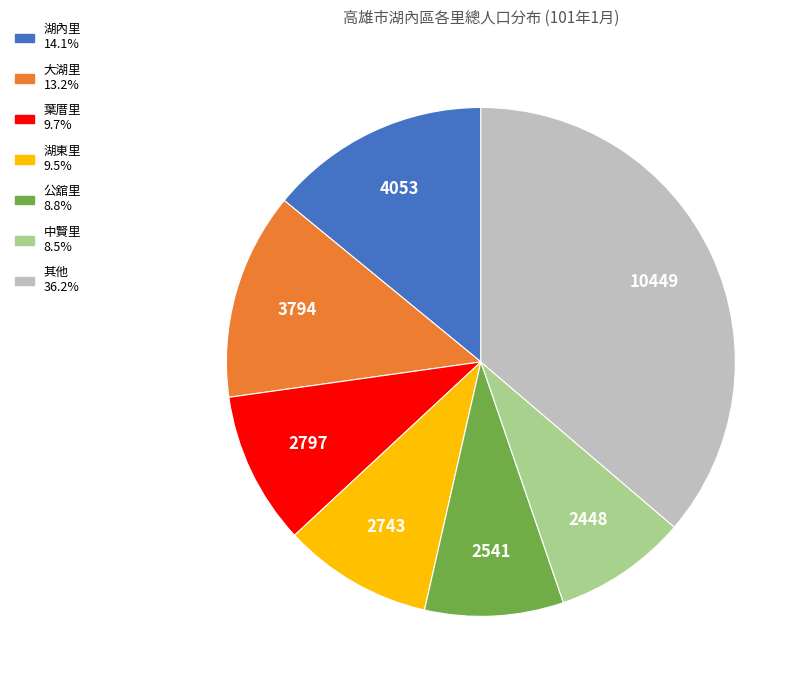

Does any single category account for the majority?

No